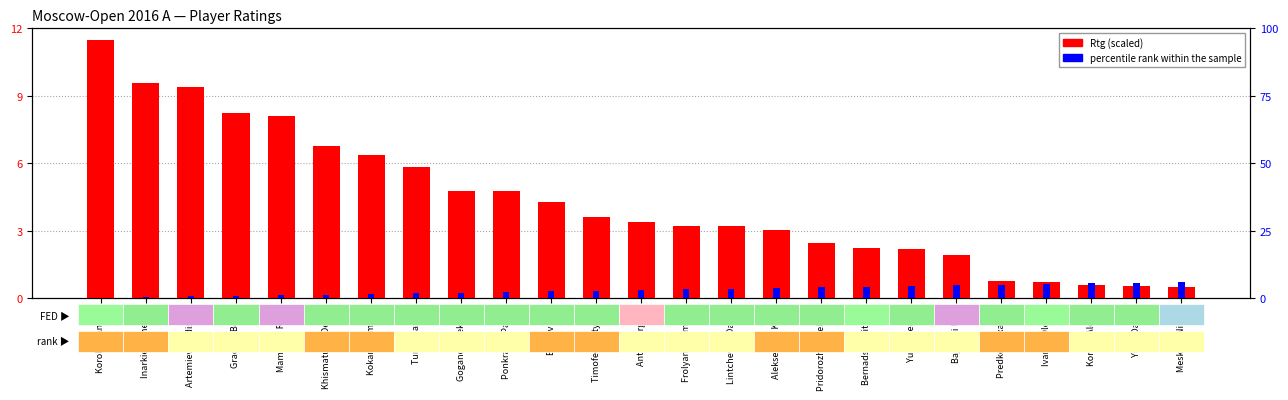

How many categories are shown in the chart?

25